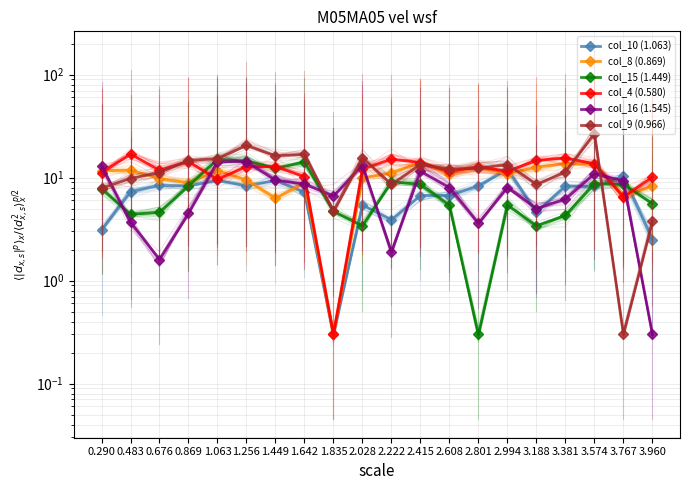

What is the spread (max minus min) of values at 2.415?

7.3